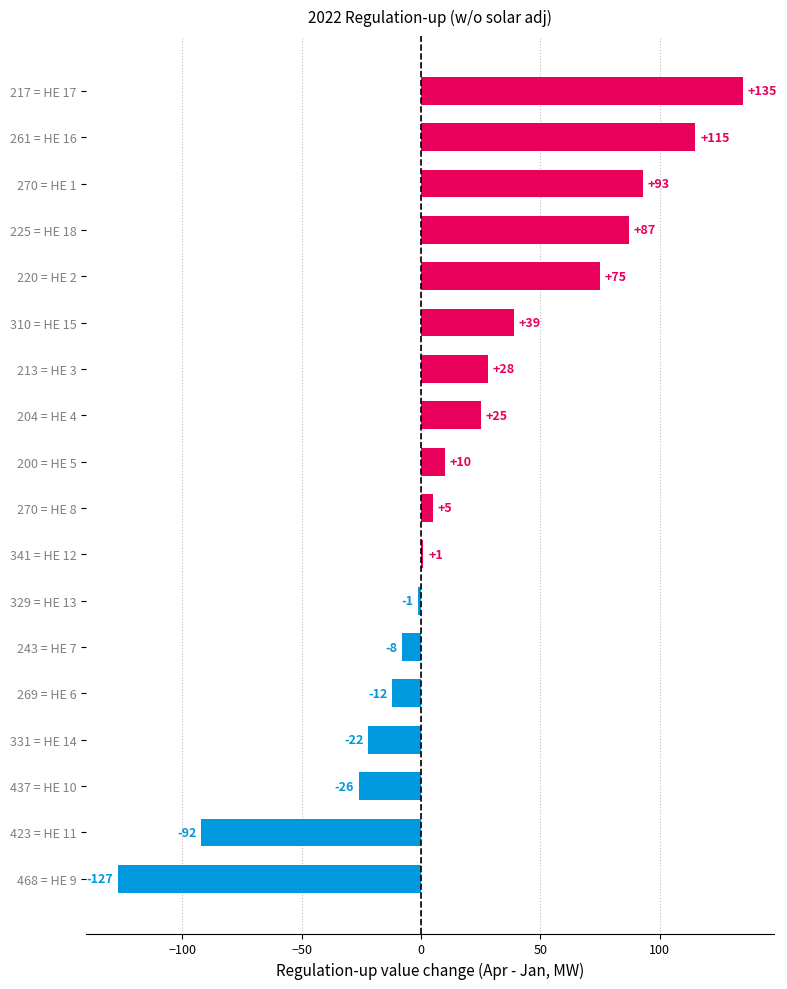

What is the difference between the maximum and minimum values?

262